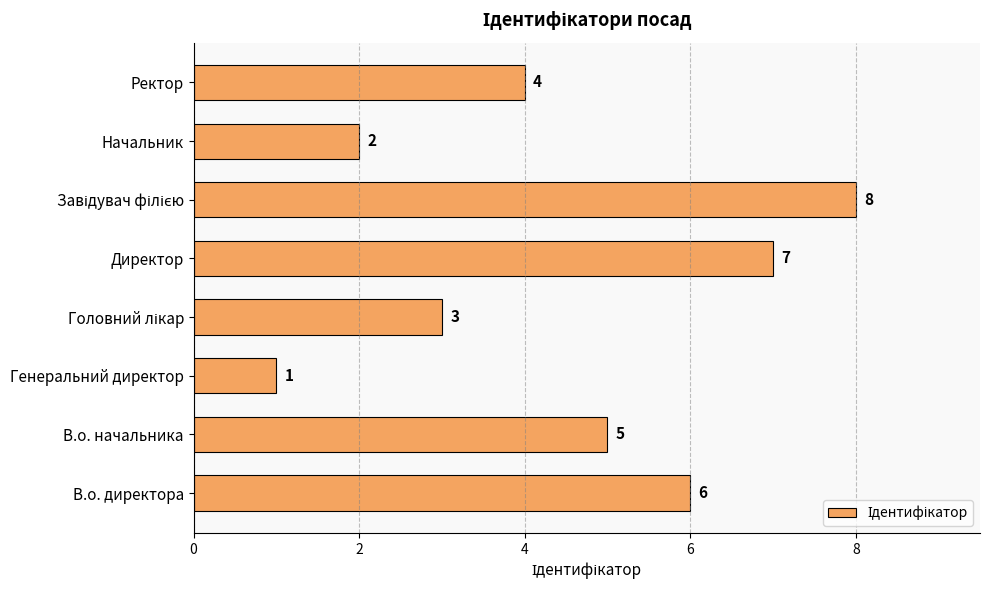

What is the difference between the values at Директор and Генеральний директор?

6